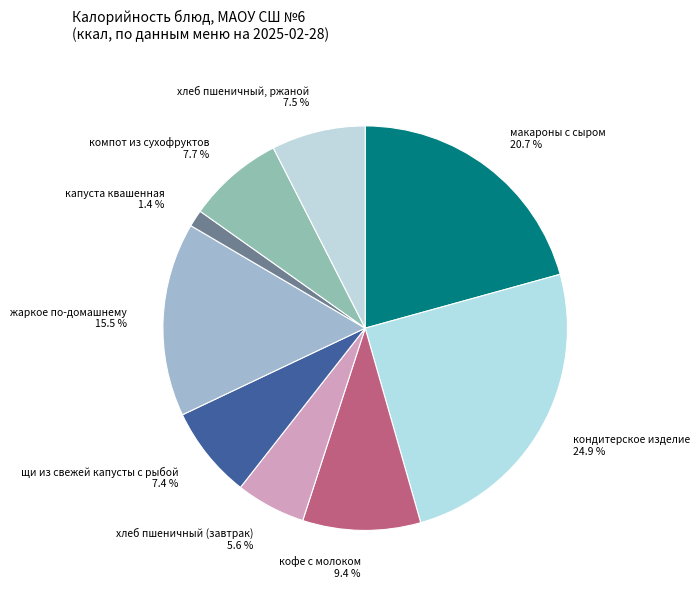

To the nearest percent, what is the average slice percentage?

11%